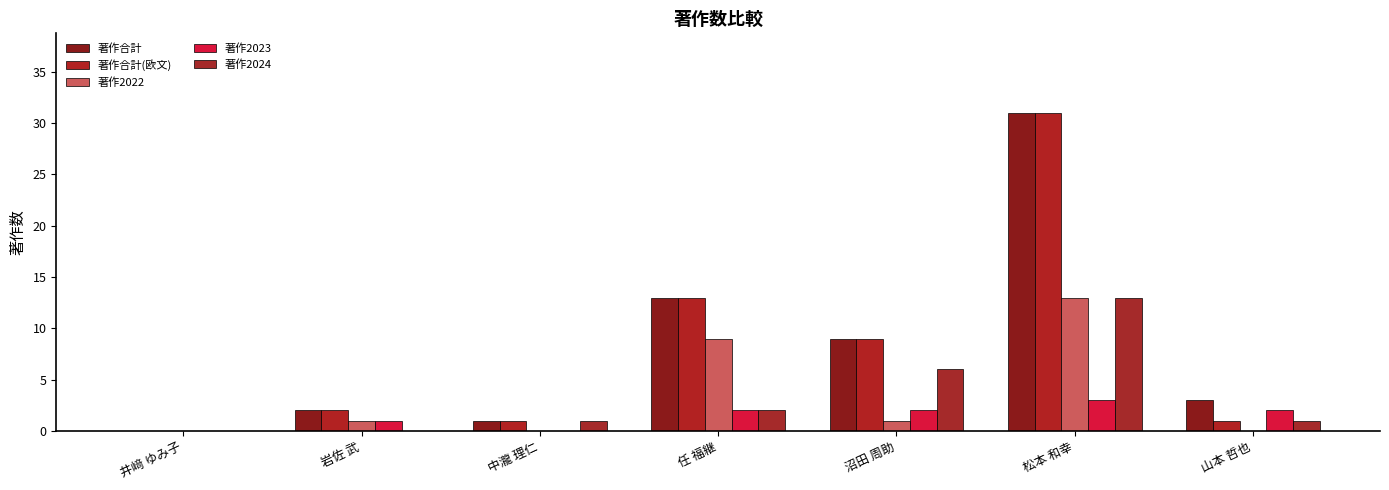

At which label is 著作合計(欧文) closest to 15?

任 福継